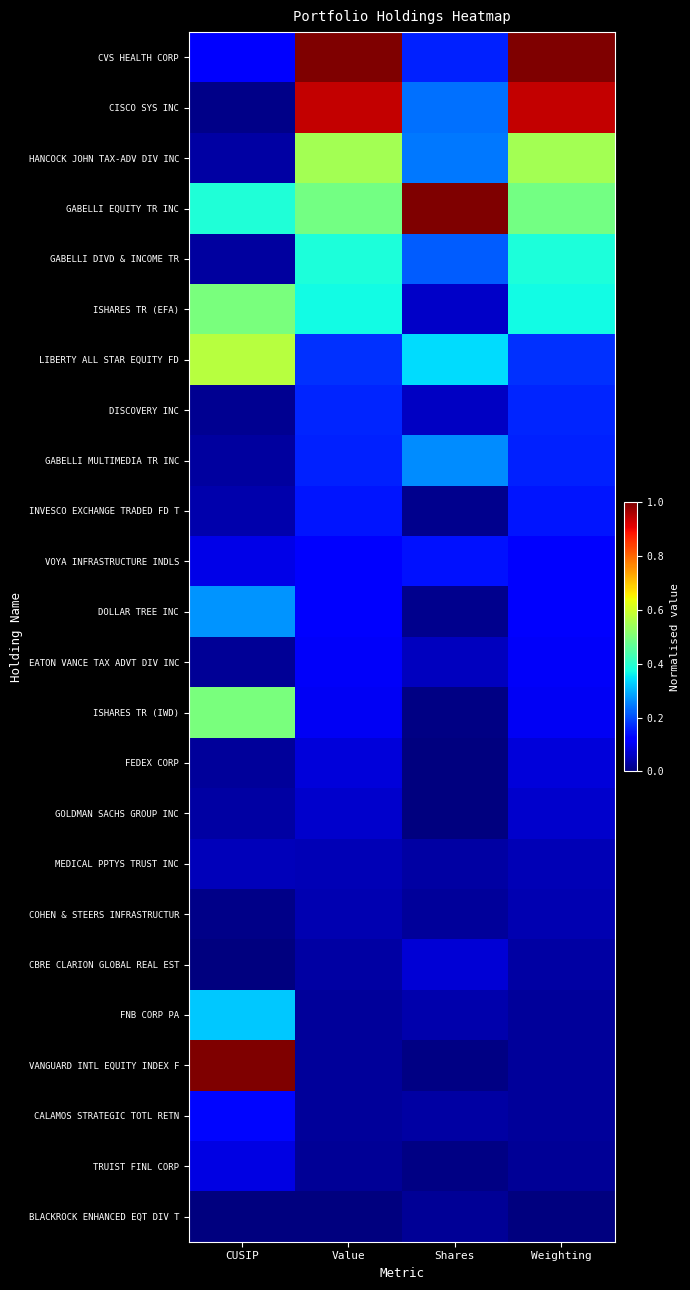

Reading left to right, what are all the values shown in this chart?

CVS HEALTH CORP: CUSIP=0.1	Value=1.0	Shares=0.2	Weighting=1.0
CISCO SYS INC: CUSIP=0.0	Value=0.9	Shares=0.2	Weighting=0.9
HANCOCK JOHN TAX-ADV DIV INC: CUSIP=0.0	Value=0.5	Shares=0.2	Weighting=0.5
GABELLI EQUITY TR INC: CUSIP=0.4	Value=0.5	Shares=1.0	Weighting=0.5
GABELLI DIVD & INCOME TR: CUSIP=0.0	Value=0.4	Shares=0.2	Weighting=0.4
ISHARES TR (EFA): CUSIP=0.5	Value=0.4	Shares=0.1	Weighting=0.4
LIBERTY ALL STAR EQUITY FD: CUSIP=0.6	Value=0.2	Shares=0.3	Weighting=0.2
DISCOVERY INC: CUSIP=0.0	Value=0.2	Shares=0.1	Weighting=0.2
GABELLI MULTIMEDIA TR INC: CUSIP=0.0	Value=0.2	Shares=0.3	Weighting=0.2
INVESCO EXCHANGE TRADED FD T: CUSIP=0.0	Value=0.1	Shares=0.0	Weighting=0.1
VOYA INFRASTRUCTURE INDLS: CUSIP=0.1	Value=0.1	Shares=0.1	Weighting=0.1
DOLLAR TREE INC: CUSIP=0.3	Value=0.1	Shares=0.0	Weighting=0.1
EATON VANCE TAX ADVT DIV INC: CUSIP=0.0	Value=0.1	Shares=0.1	Weighting=0.1
ISHARES TR (IWD): CUSIP=0.5	Value=0.1	Shares=0.0	Weighting=0.1
FEDEX CORP: CUSIP=0.0	Value=0.1	Shares=0.0	Weighting=0.1
GOLDMAN SACHS GROUP INC: CUSIP=0.0	Value=0.1	Shares=0.0	Weighting=0.1
MEDICAL PPTYS TRUST INC: CUSIP=0.1	Value=0.0	Shares=0.0	Weighting=0.0
COHEN & STEERS INFRASTRUCTUR: CUSIP=0.0	Value=0.0	Shares=0.0	Weighting=0.0
CBRE CLARION GLOBAL REAL EST: CUSIP=0.0	Value=0.0	Shares=0.1	Weighting=0.0
FNB CORP PA: CUSIP=0.3	Value=0.0	Shares=0.0	Weighting=0.0
VANGUARD INTL EQUITY INDEX F: CUSIP=1.0	Value=0.0	Shares=0.0	Weighting=0.0
CALAMOS STRATEGIC TOTL RETN: CUSIP=0.1	Value=0.0	Shares=0.0	Weighting=0.0
TRUIST FINL CORP: CUSIP=0.1	Value=0.0	Shares=0.0	Weighting=0.0
BLACKROCK ENHANCED EQT DIV T: CUSIP=0.0	Value=0.0	Shares=0.0	Weighting=0.0